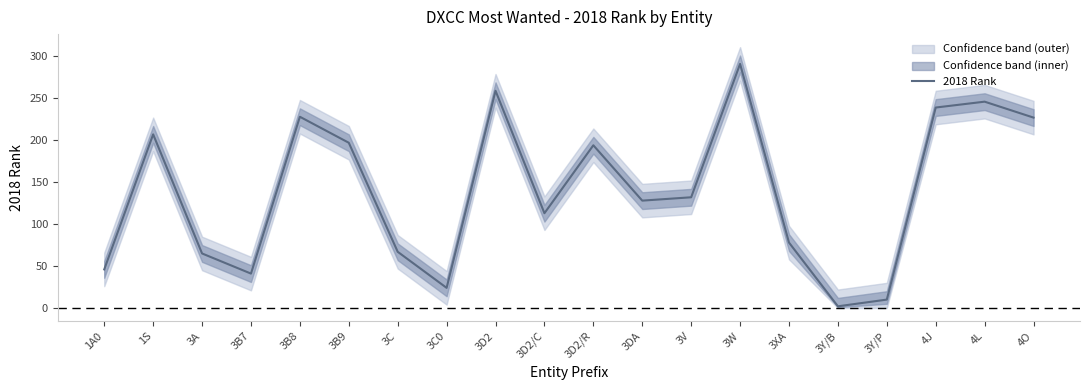

The chart shows a value of 325 at 3B9. True or false?

False